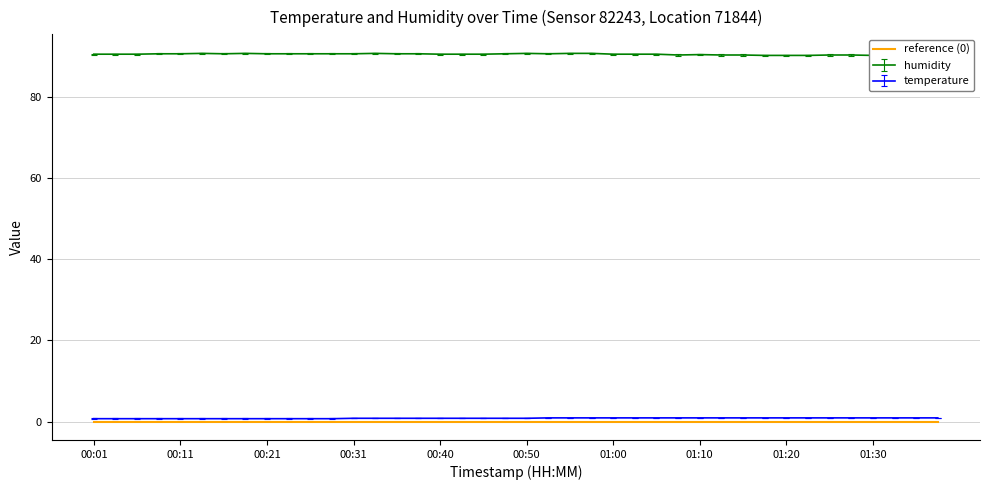

True or false: temperature has a value of 0.9 at 01:20.

True